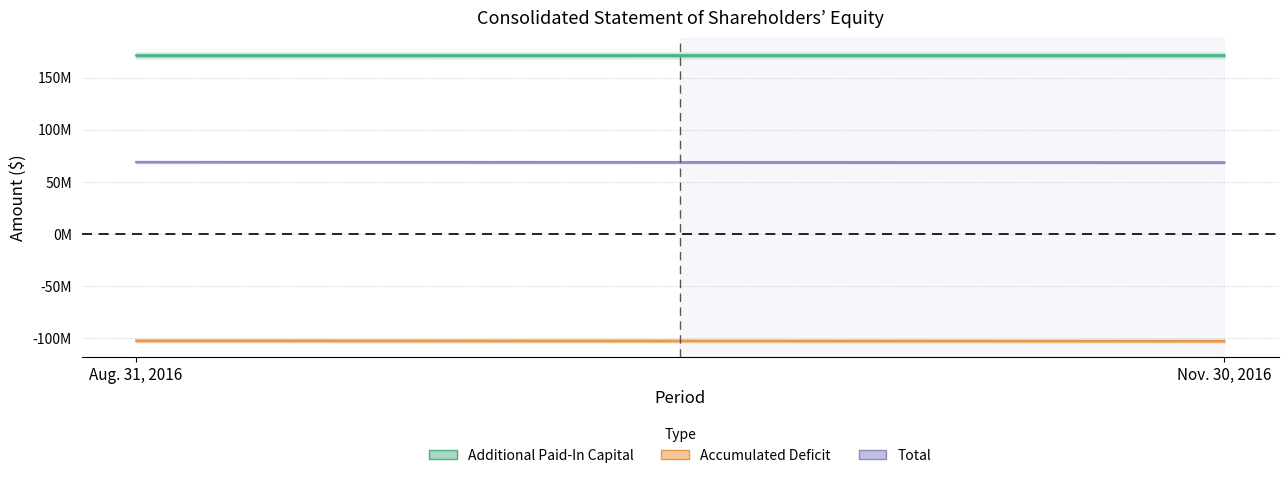

What is the average value of the Accumulated Deficit series?

-102452018